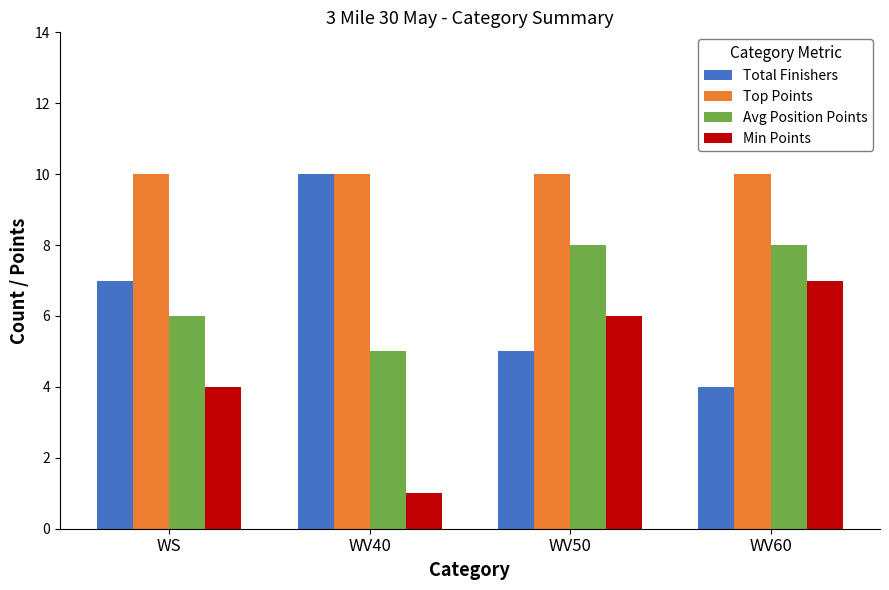

How many Total Finishers values are between 5 and 10?

3